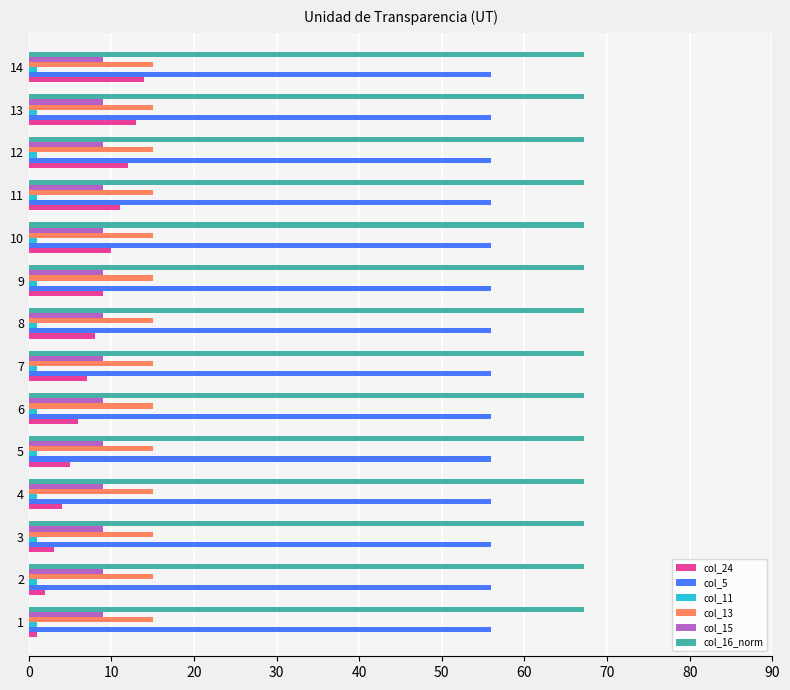

What is the average value of the col_15 series?

9.0